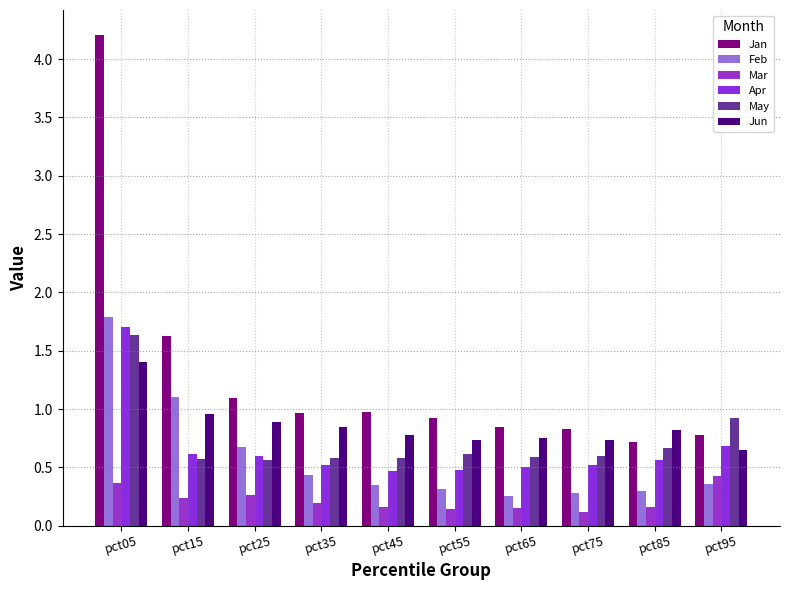

How many bars are there in each group?

6